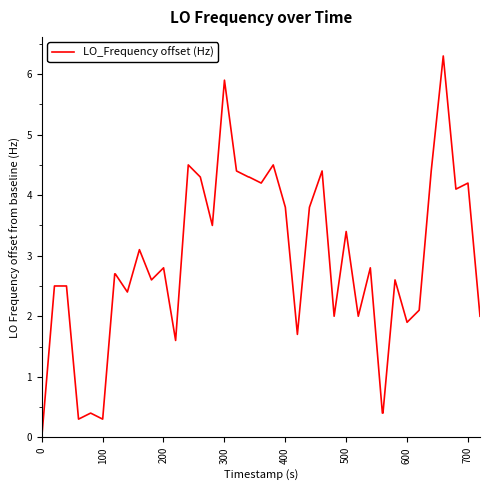

What is the difference between the maximum and minimum values?

6.3